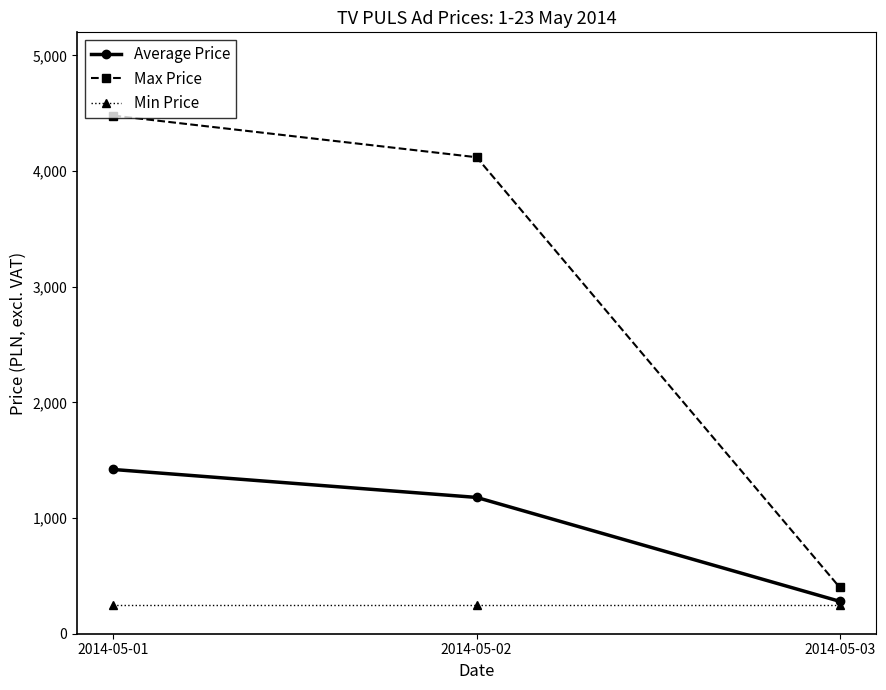

What is the total value across all series at 2014-05-03?

930.0